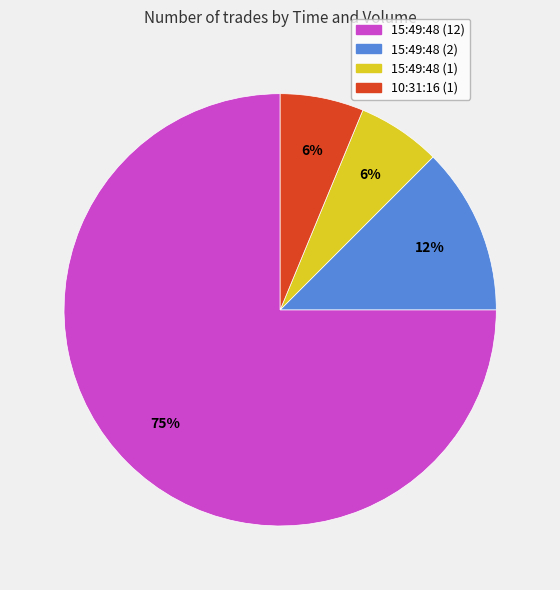

Which slice is the largest?

15:49:48 (12)